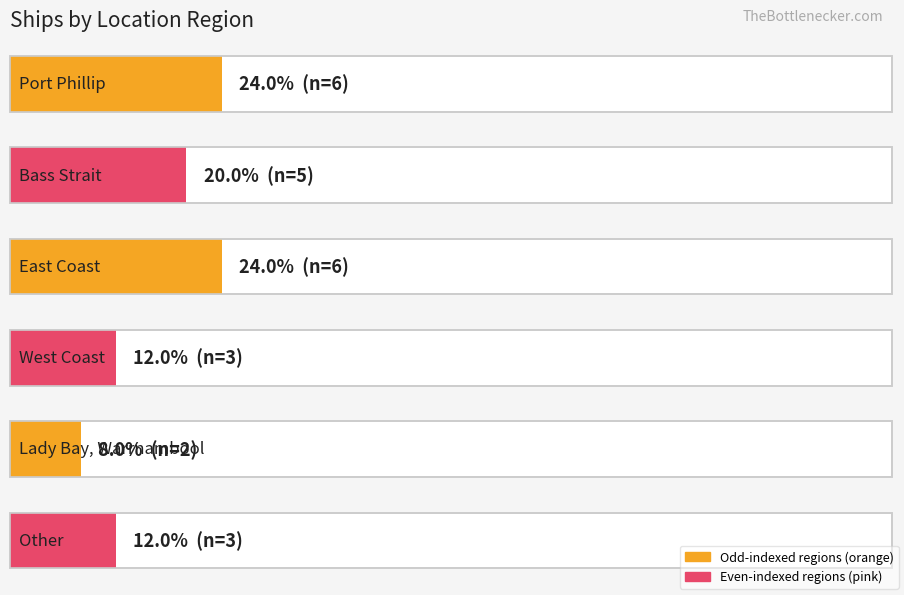

What is the label of the 5th bar from the left?

Lady Bay, Warrnambool